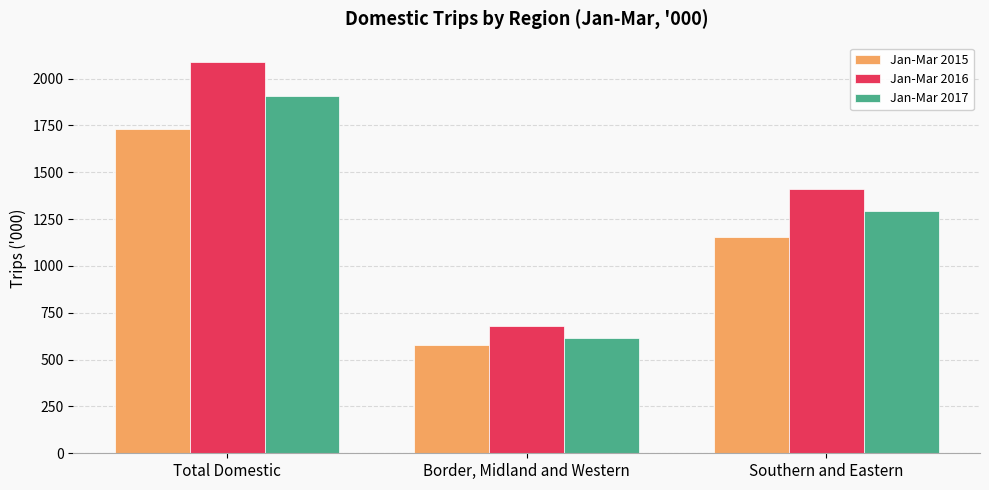

What is the maximum value for Jan-Mar 2016?

2088.0